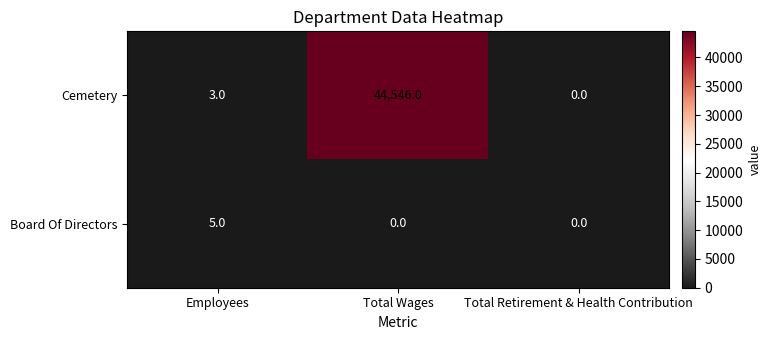

Rank the series by their maximum value, from highest to lowest.

Cemetery, Board Of Directors